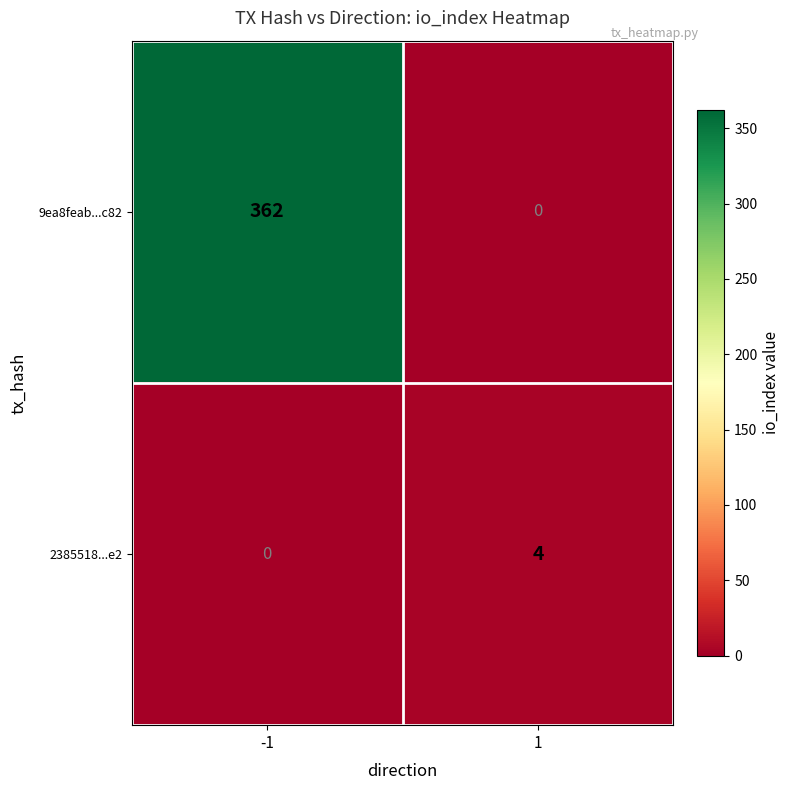

What value does the 2385518...e2 series have at 1?

4